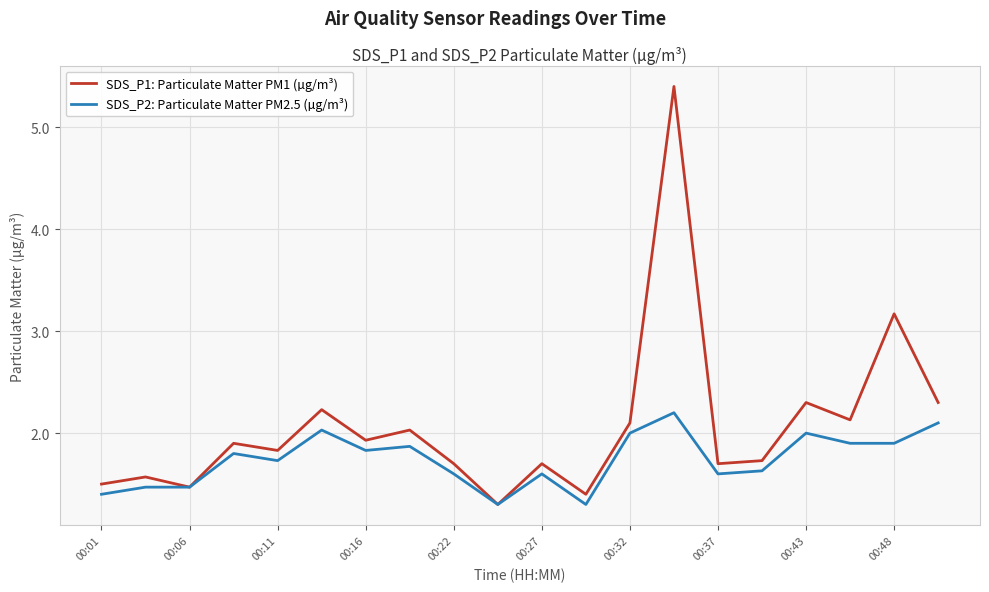

List the series in order of their peak value, lowest first.

SDS_P2: Particulate Matter PM2.5 (µg/m³), SDS_P1: Particulate Matter PM1 (µg/m³)